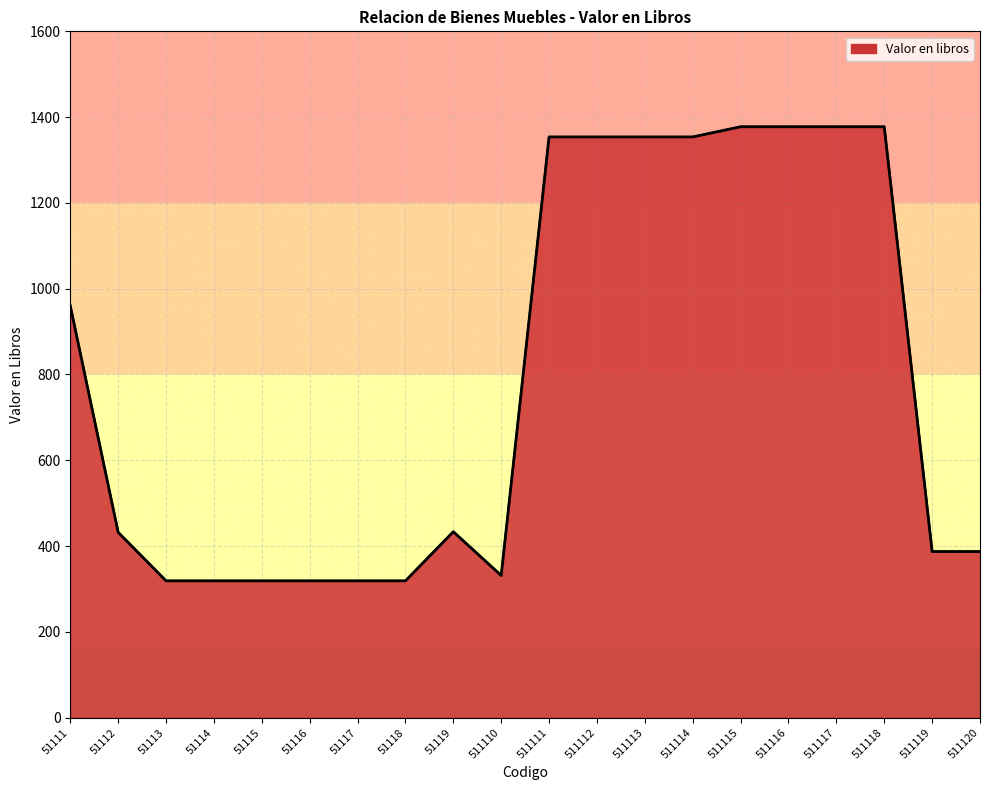

Approximately how many times larger is the value at 511115 compared to 51119?

3.2